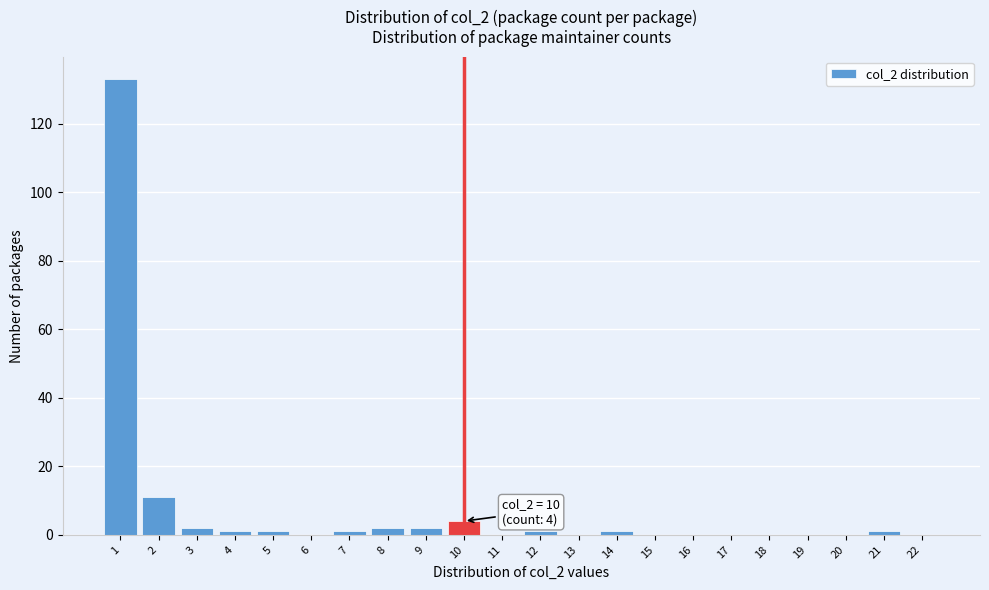

Reading left to right, what are all the values shown in this chart?

1=133	2=11	3=2	4=1	5=1	6=0	7=1	8=2	9=2	10=4	11=0	12=1	13=0	14=1	15=0	16=0	17=0	18=0	19=0	20=0	21=1	22=0